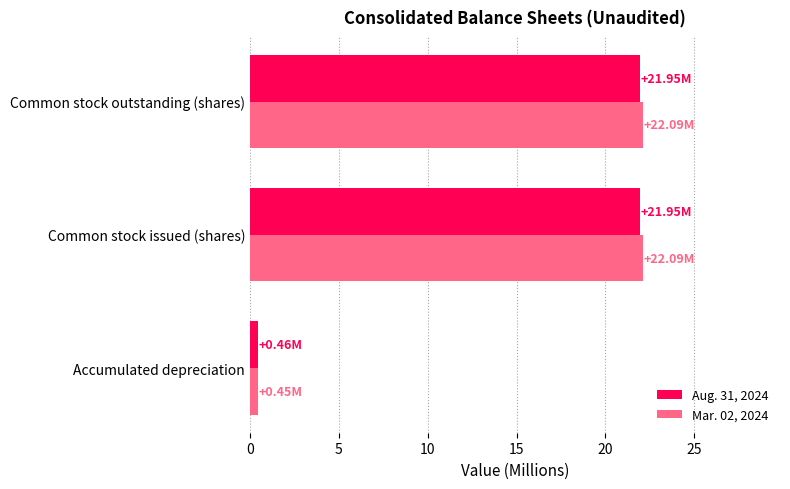

How many series are shown in this chart?

2